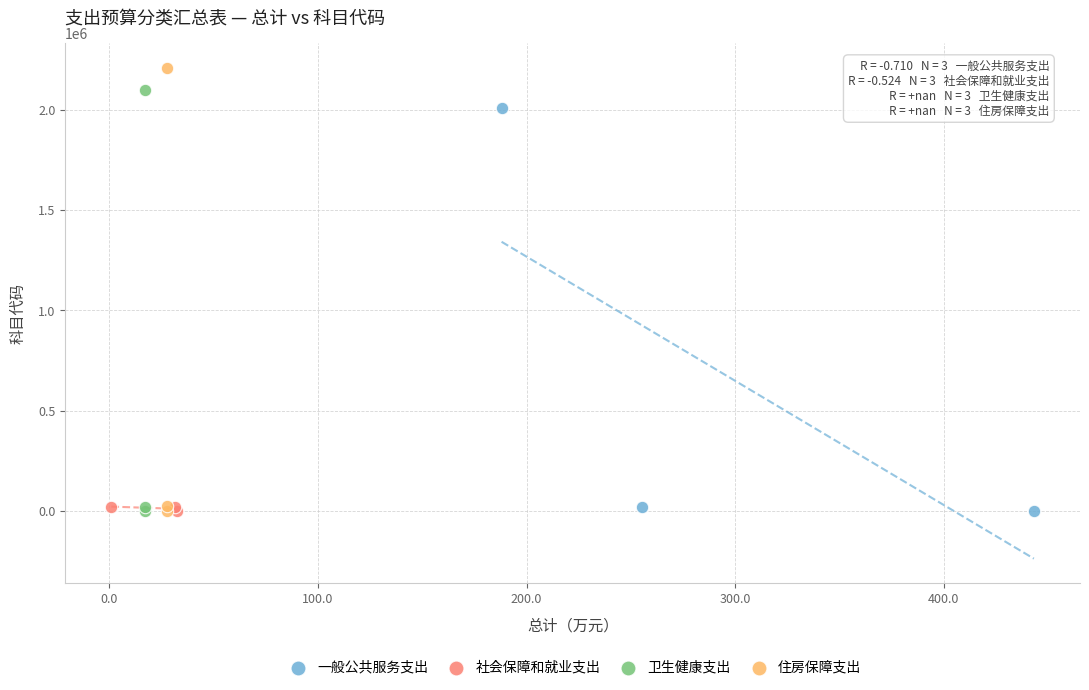

Which series has the largest Y range (max minus min)?

住房保障支出